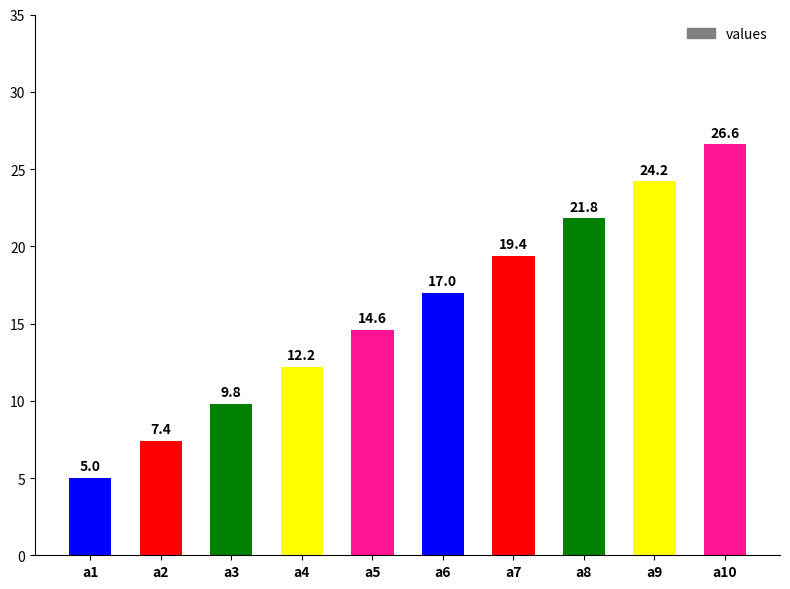

Where is the data nearest to the value 15?

a5